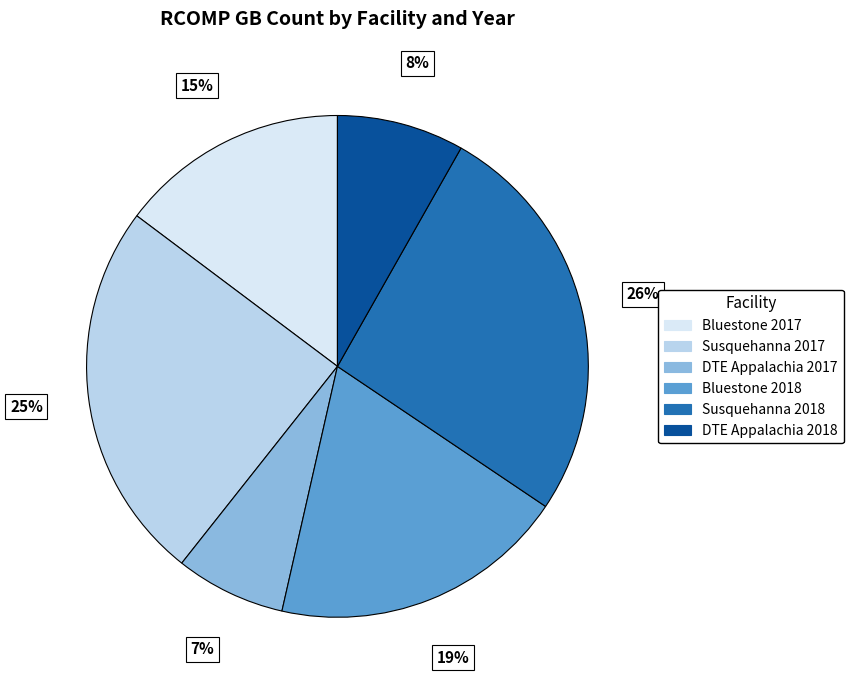

Do Bluestone 2018 and Susquehanna 2017 together represent more than half of the pie?

No